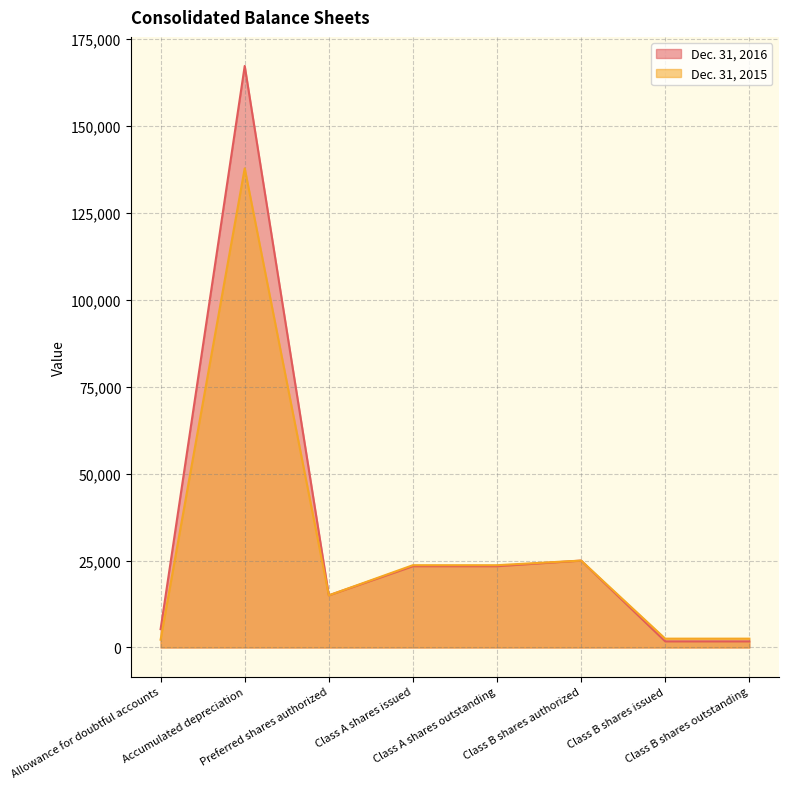

Reading right to left, list all the values displayed in this chart.

Dec. 31, 2016: Class B shares outstanding=1762	Class B shares issued=1762	Class B shares authorized=25000	Class A shares outstanding=23382	Class A shares issued=23382	Preferred shares authorized=15000	Accumulated depreciation=167300	Allowance for doubtful accounts=5281
Dec. 31, 2015: Class B shares outstanding=2542	Class B shares issued=2542	Class B shares authorized=25000	Class A shares outstanding=23676	Class A shares issued=23676	Preferred shares authorized=15000	Accumulated depreciation=137853	Allowance for doubtful accounts=2243